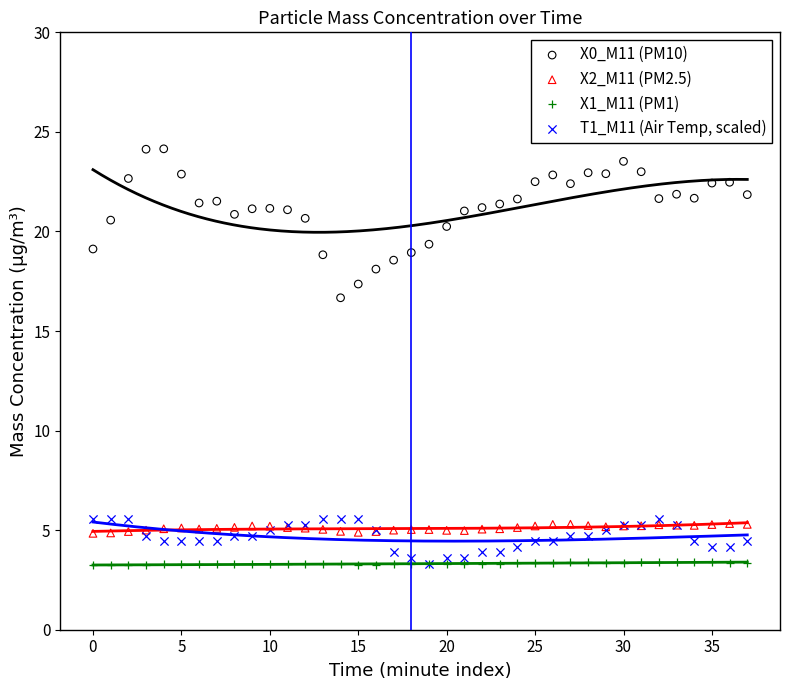

Which series reaches the maximum Y coordinate?

X0_M11 (PM10)